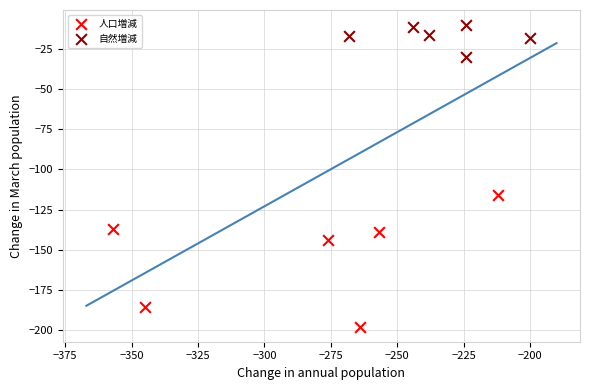

Which series contains the lowest Y value?

人口増減